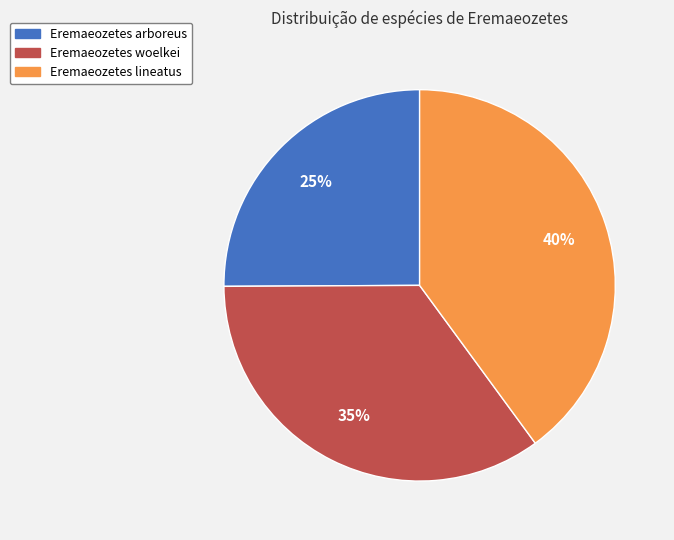

Between Eremaeozetes lineatus and Eremaeozetes arboreus, which is larger?

Eremaeozetes lineatus